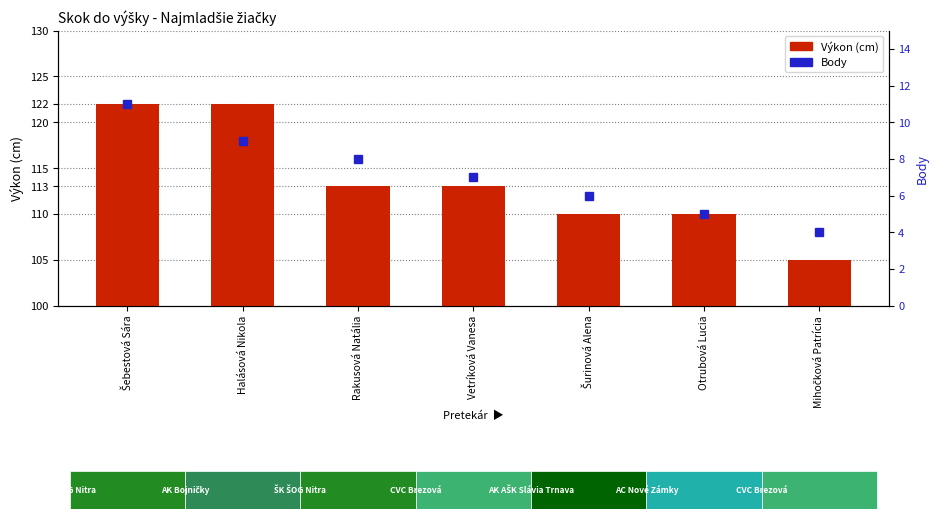

List the series in order of their overall mean, lowest first.

Body, Výkon (cm)